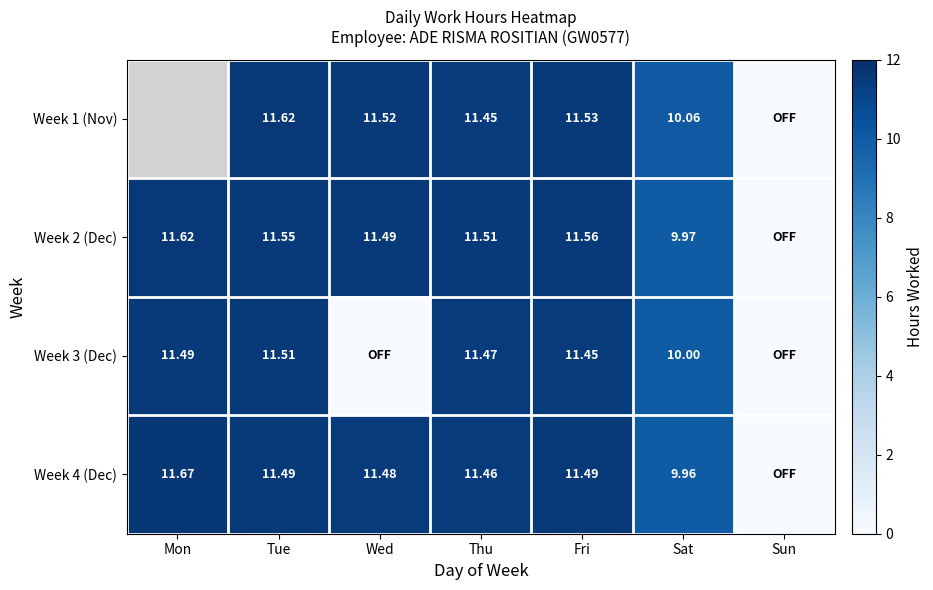

Is the value of Week 1 (Nov) at Tue greater than the value of Week 3 (Dec) at Tue?

Yes